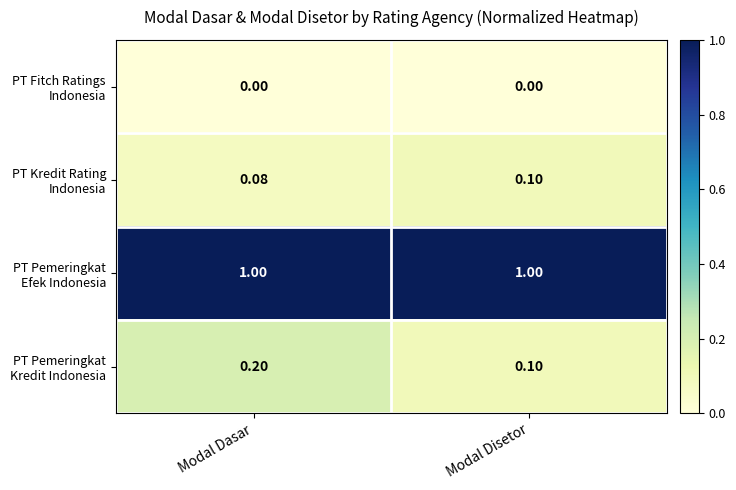

At which category is the sum across all series the highest?

Modal Dasar